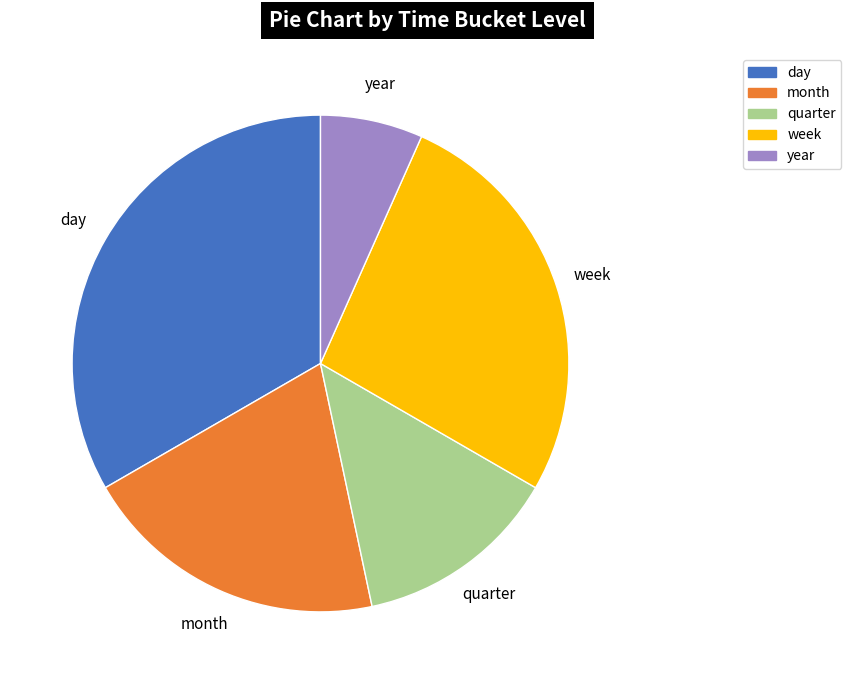

The month slice represents 20% of the pie. True or false?

True